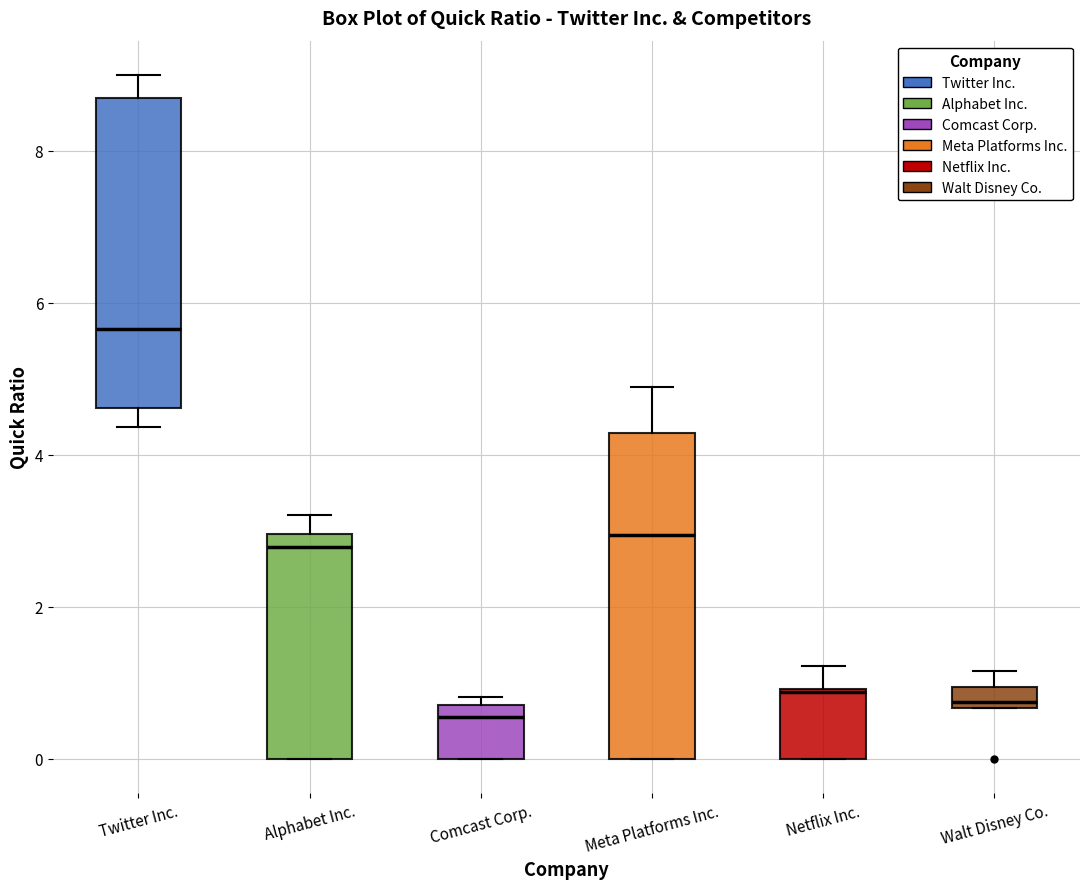

Where does the median line of the box for Twitter Inc. sit on the y-axis? The values are not printed on the chart, so give them approximately, as read against the axis.

5.6